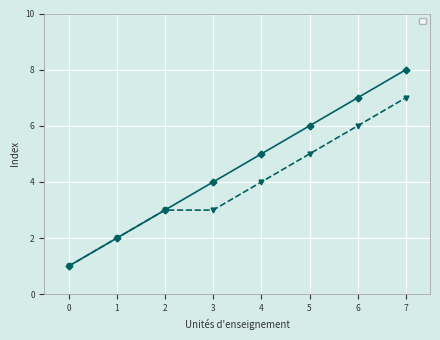

What is the difference between the maximum and minimum values in the _parent_index series?

6